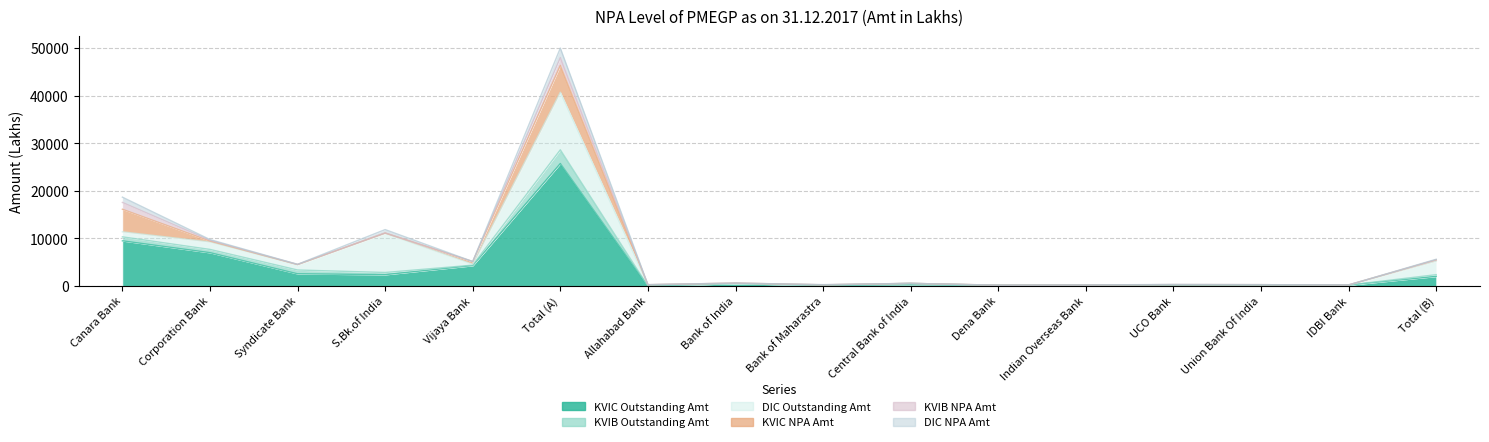

How many interior local peaks does the DIC Outstanding Amt series have?

5